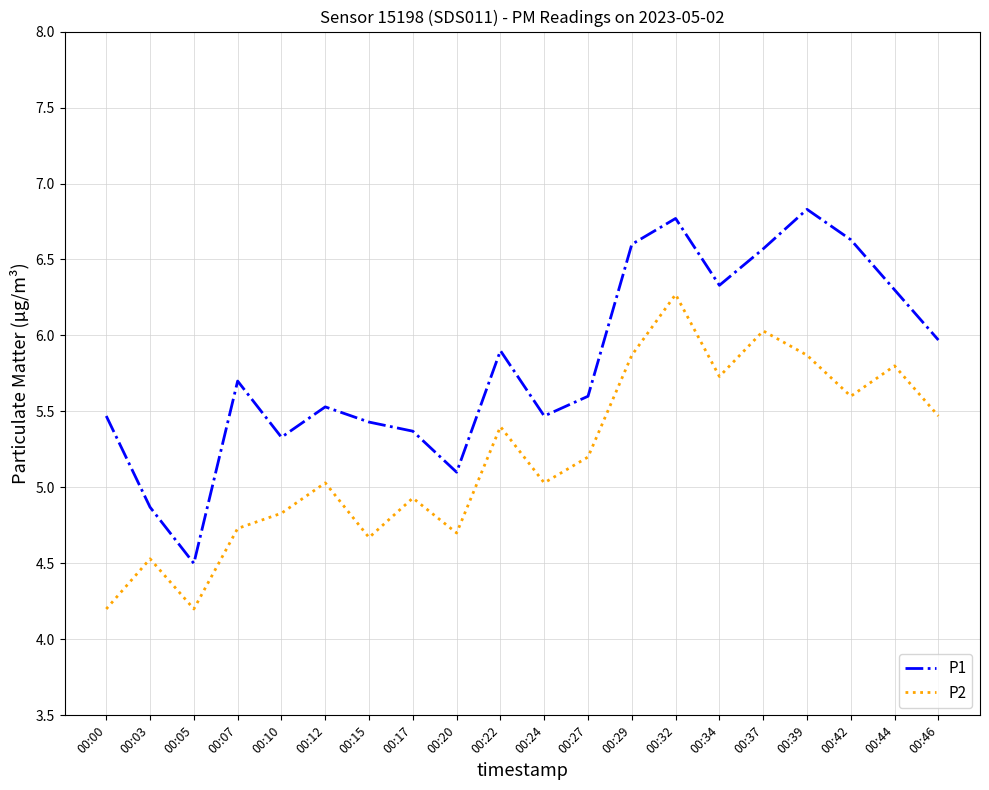

How many interior local peaks does the P1 series have?

5